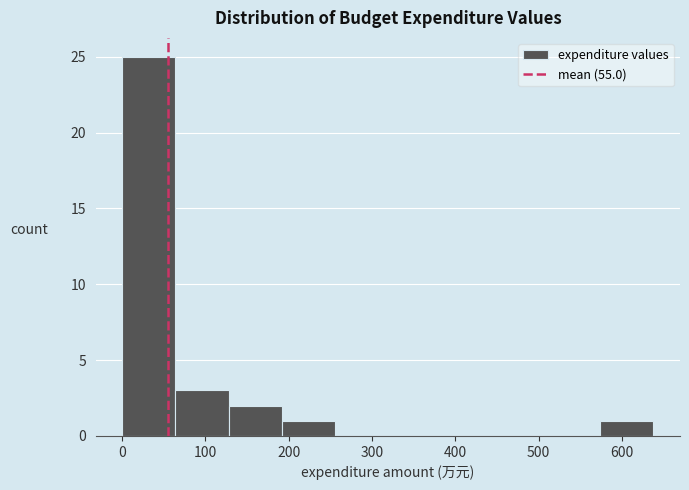

What is the height of the bar covering 130 to 190 on the x-axis? Neither the bar edges nor the heights are printed on the chart, so give them approximately, as read against the axes.

2